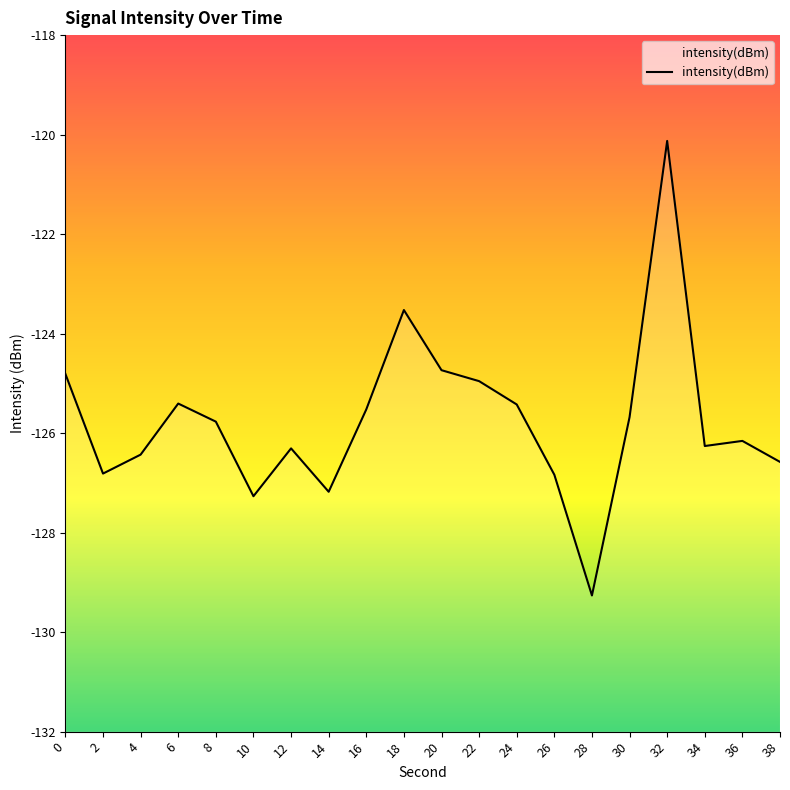

What is the maximum value shown in the chart?

-120.1